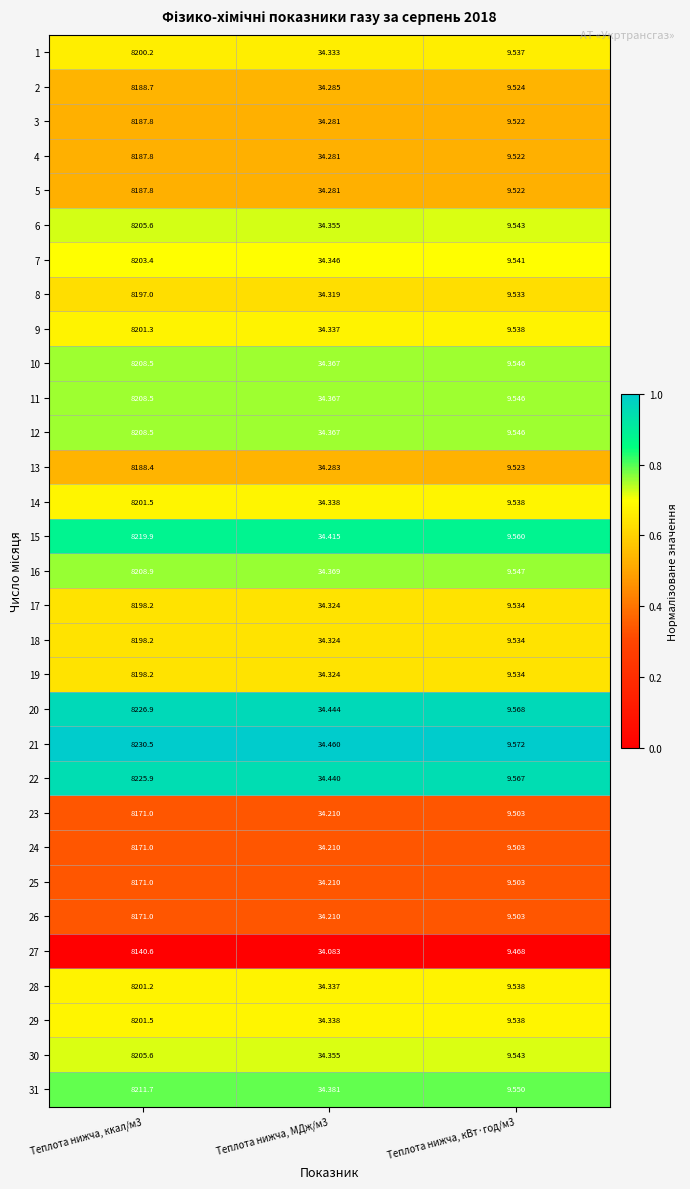

Between Теплота нижча, МДж/м3 and Теплота нижча, кВт·год/м3, which series saw the biggest shift?

21